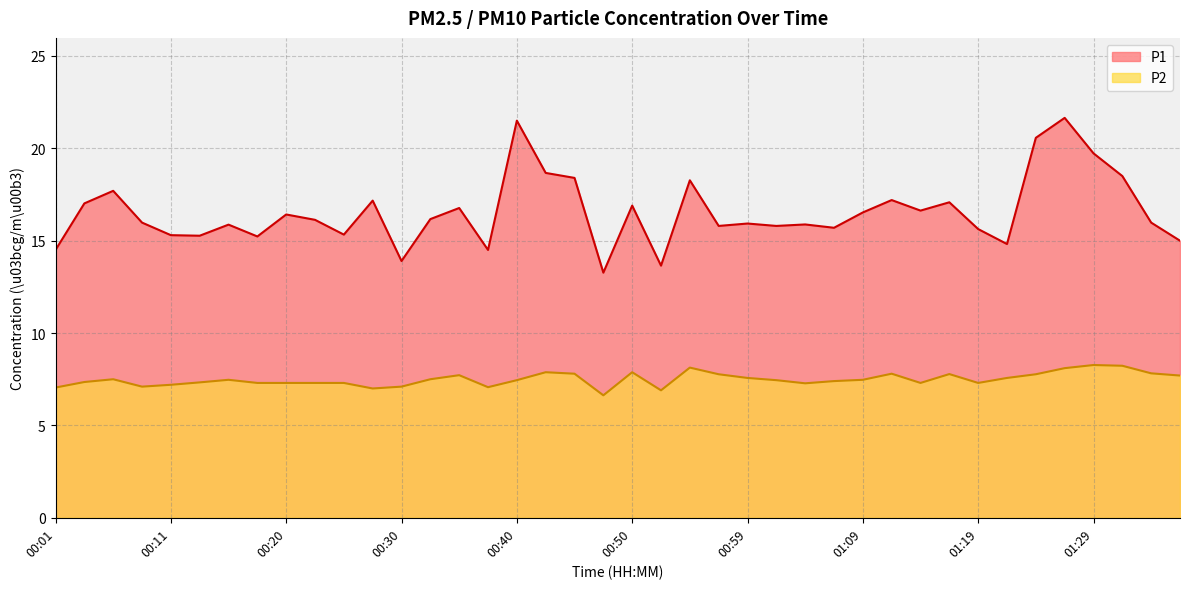

What is the label of the 8th point from the right?

01:19